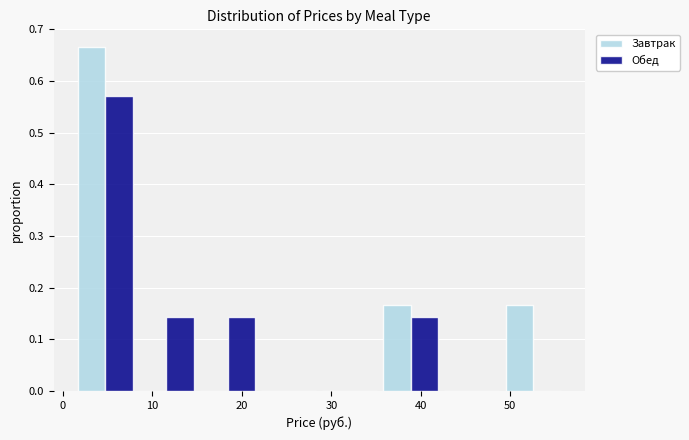

What is the height of the Завтрак bar covering 49 to 56 on the x-axis? Neither the bar edges nor the heights are printed on the chart, so give them approximately, as read against the axes.

0.17